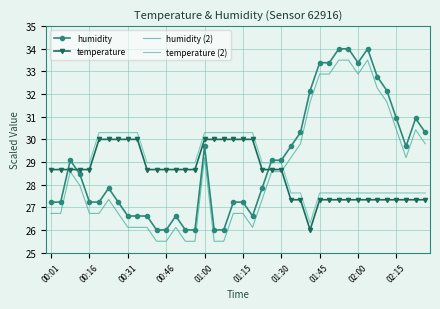

Does the chart have visible grid lines?

Yes